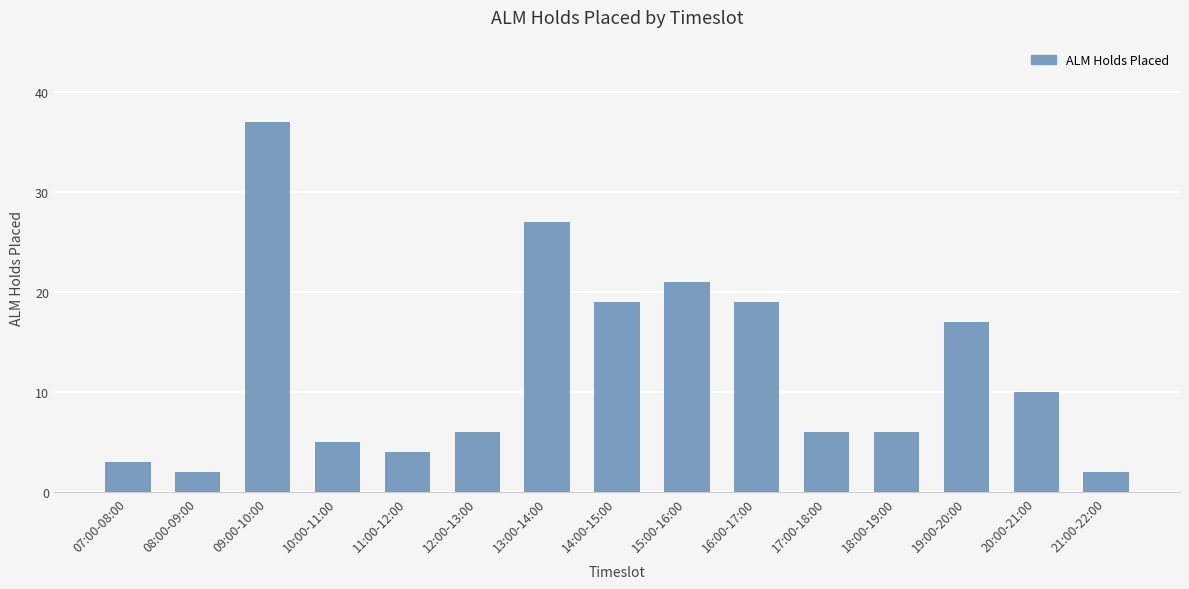

How many categories are shown in the chart?

15